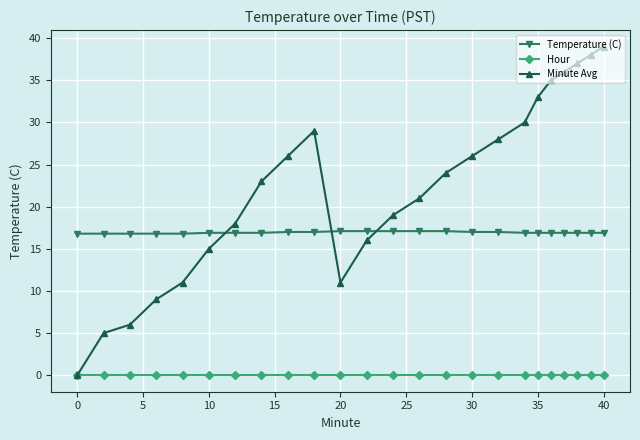

List the series in order of their peak value, highest first.

Minute Avg, Temperature (C), Hour